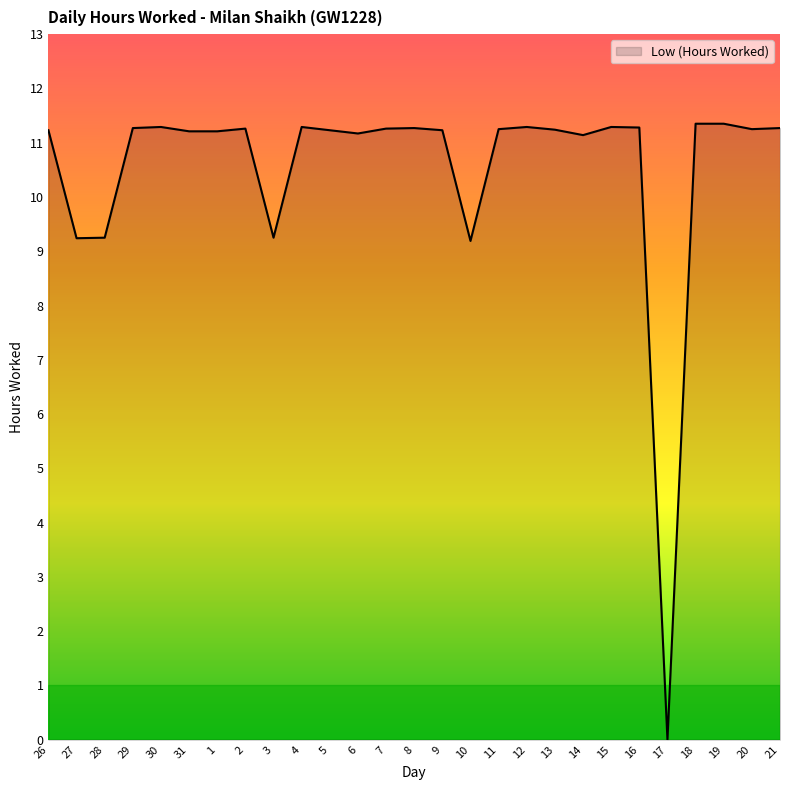

The chart shows a value of 11.3 at 8. True or false?

True